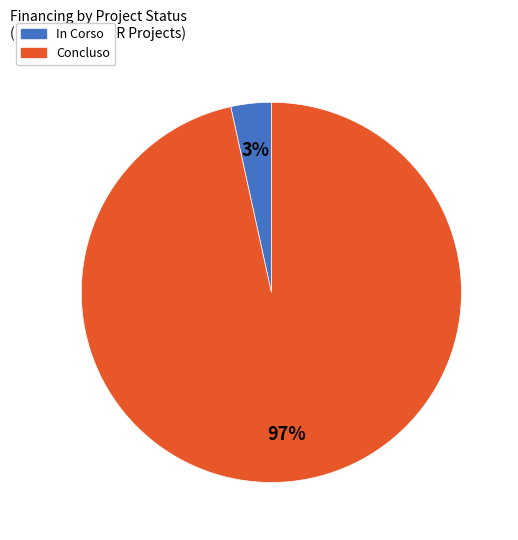

To the nearest percent, what portion does Concluso represent?

97%